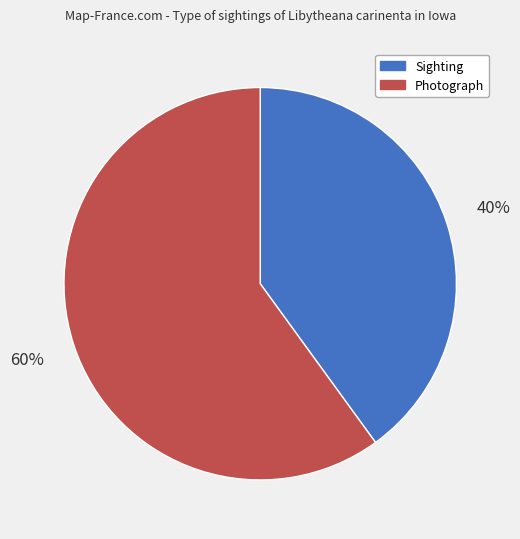

Does any single category account for the majority?

Yes